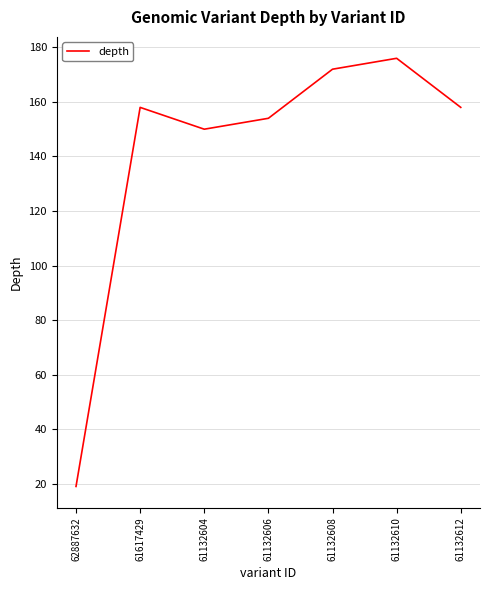

Between 61617429 and 61132604, which is larger?

61617429